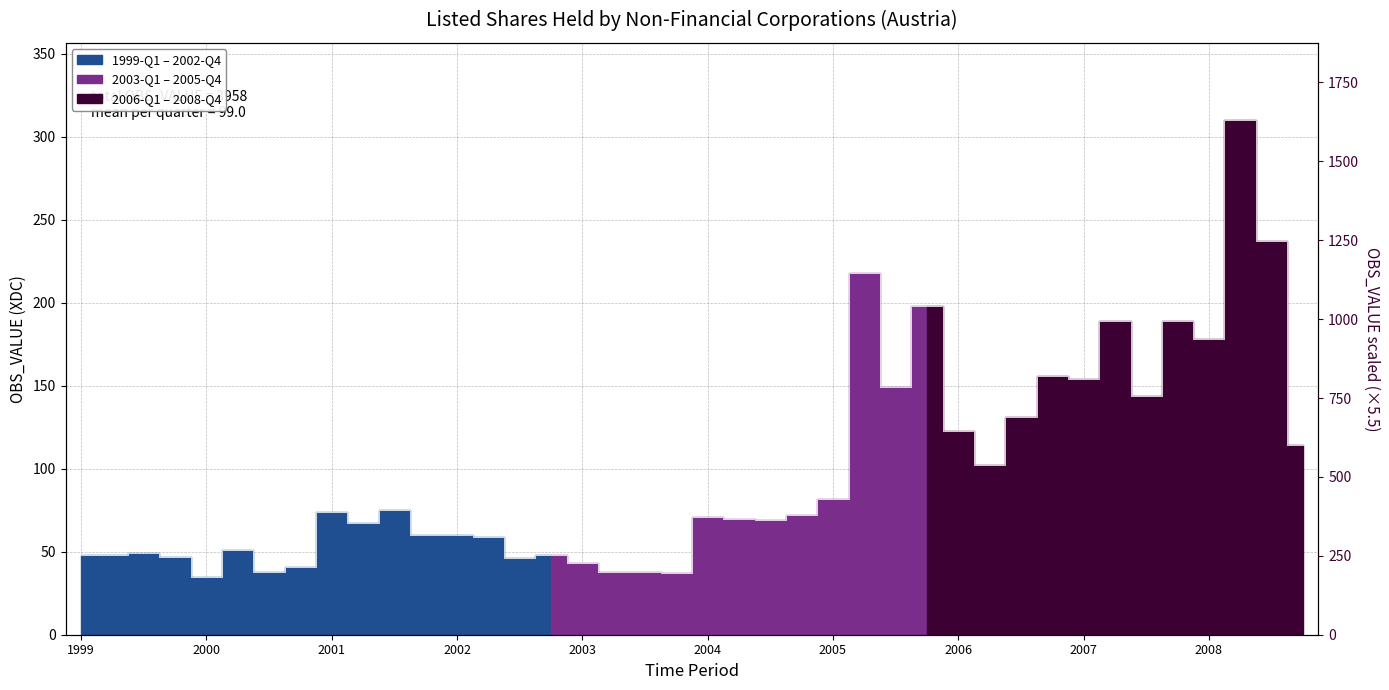

Approximately how many times larger is the value at 2008-Q3 compared to 2004-Q2?

3.4